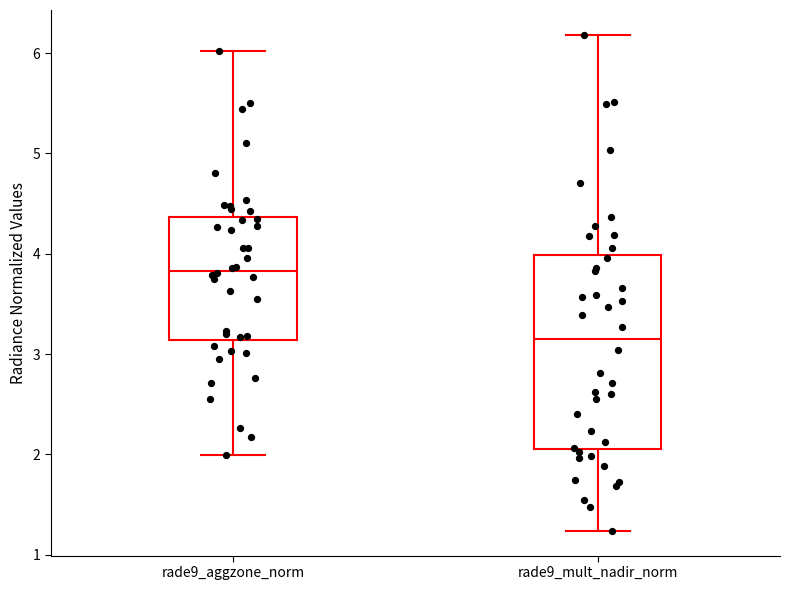

Which box is the tallest, from its lower edge to its upper edge?

rade9_mult_nadir_norm